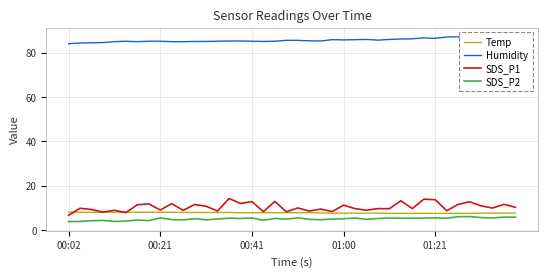

Is it true that Humidity equals 140.9 at 20?

False